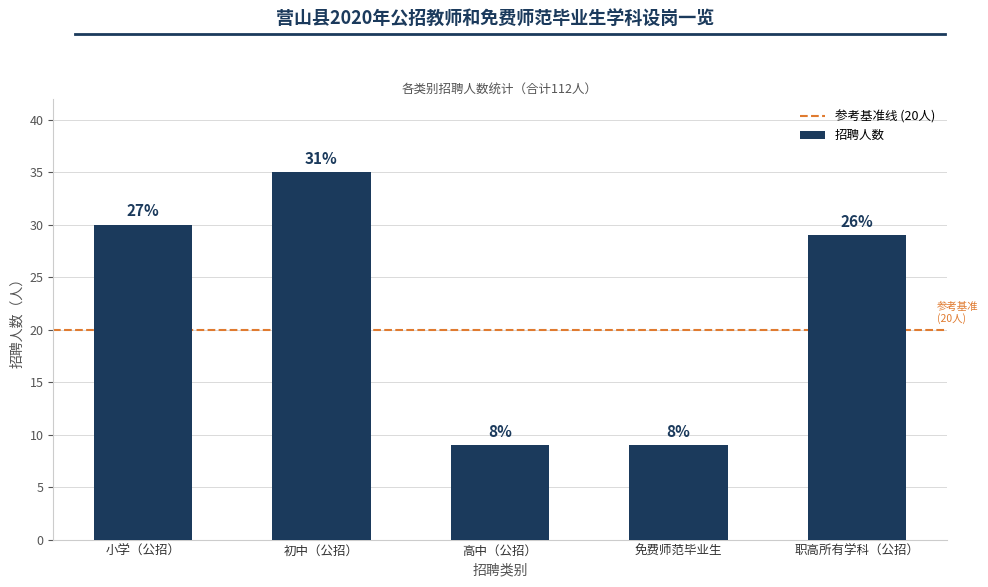

What is the smallest value displayed?

9